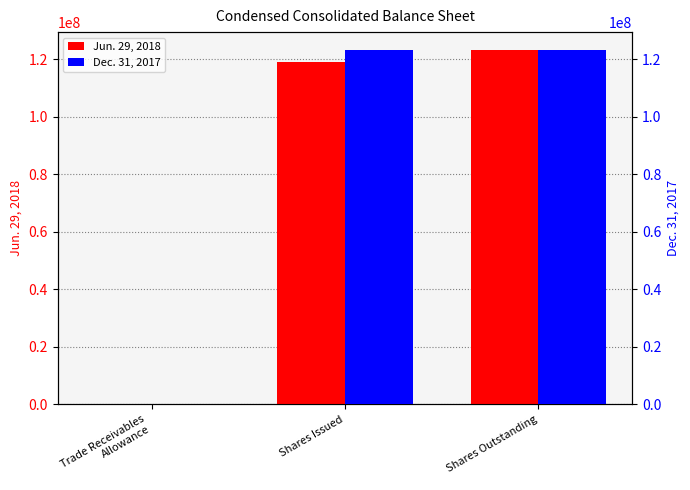

Is it true that Dec. 31, 2017 equals 169455651 at Shares Outstanding?

False